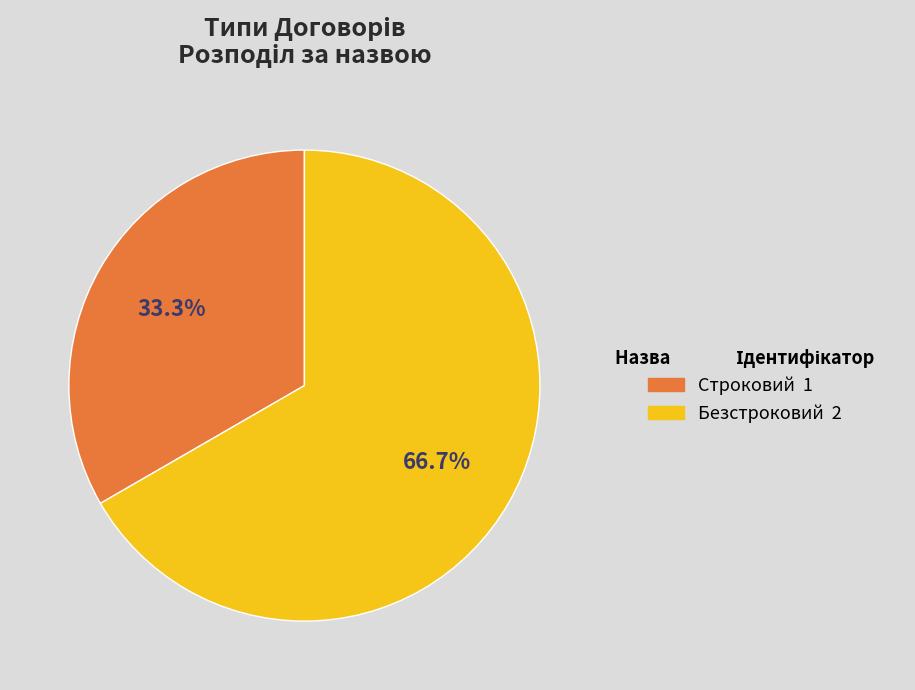

Is the sum of Безстроковий and Строковий greater than half?

Yes